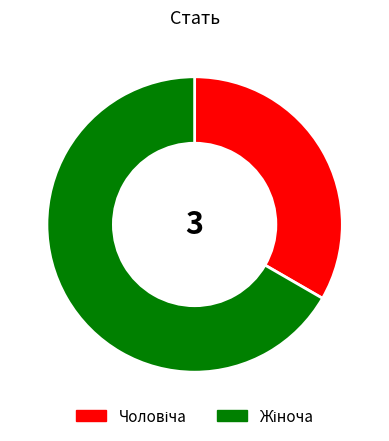

Is there a majority slice in this chart?

Yes